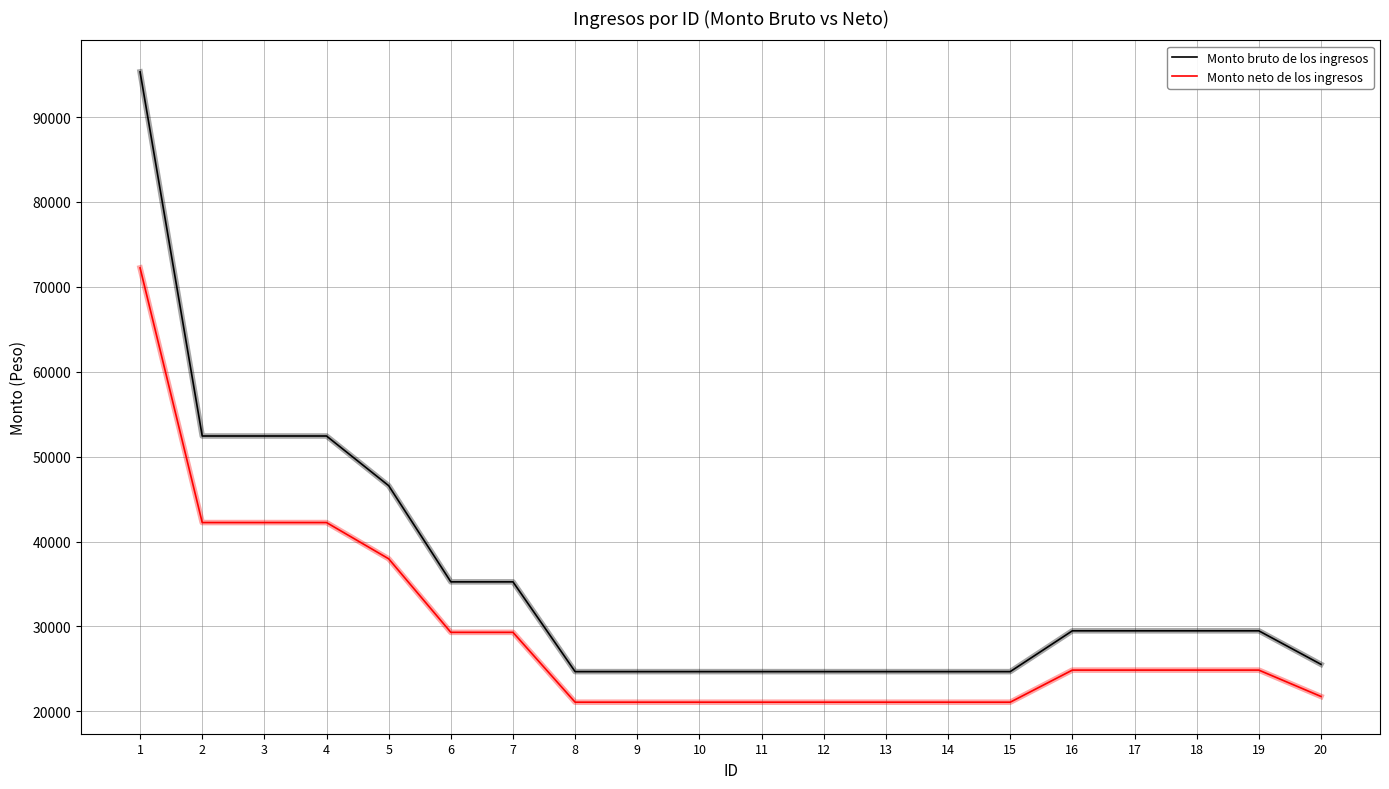

What is the maximum value for Monto neto de los ingresos?

72235.2